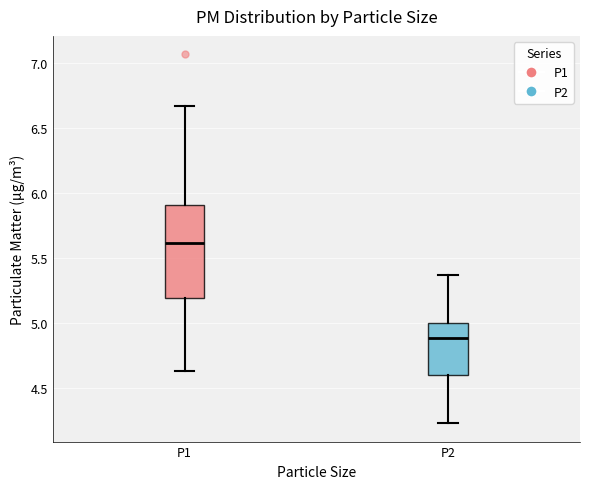

Reading left to right, read every box against the y-axis: the position of its median line, the range the box covers, and the ends of its whiskers. The values are not printed on the chart, so give them approximately, as read against the axis.

P1: median 5.60, box 5.20 to 5.90, whiskers 4.65 to 6.65
P2: median 4.90, box 4.60 to 5.00, whiskers 4.25 to 5.35